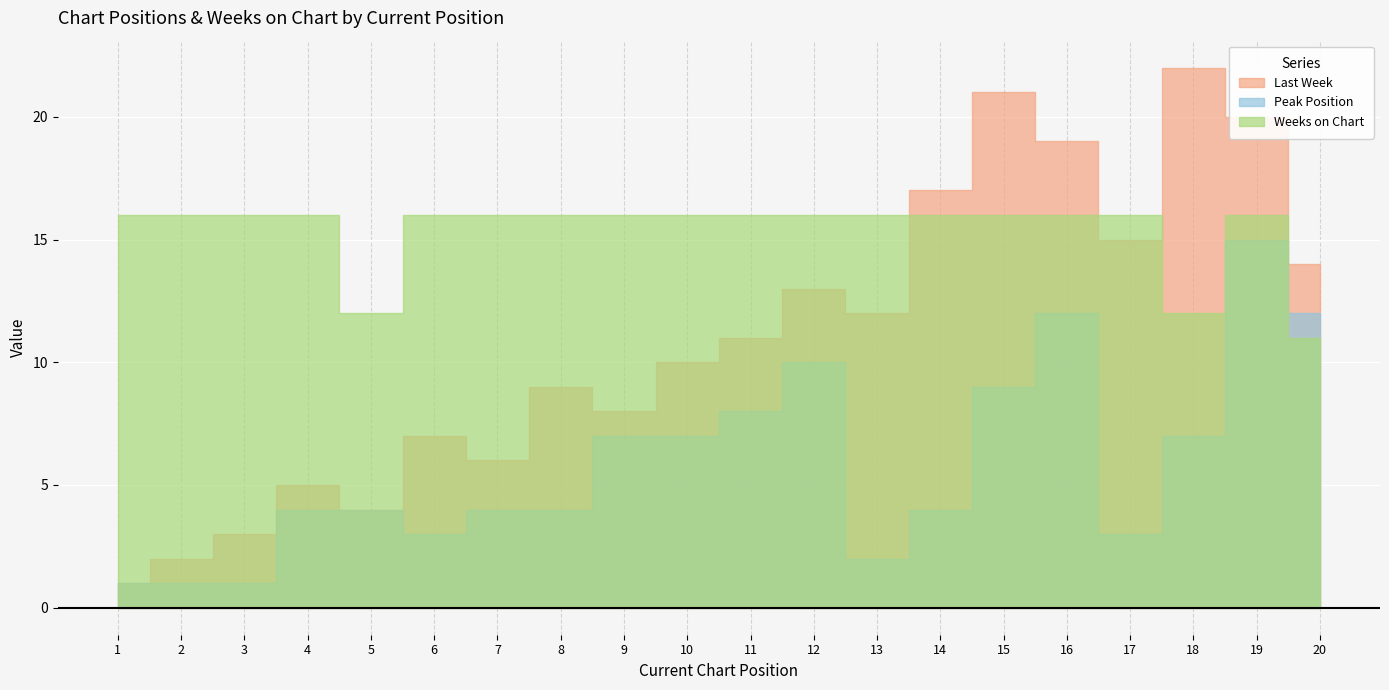

At which category does Peak Position reach its first local peak?

12